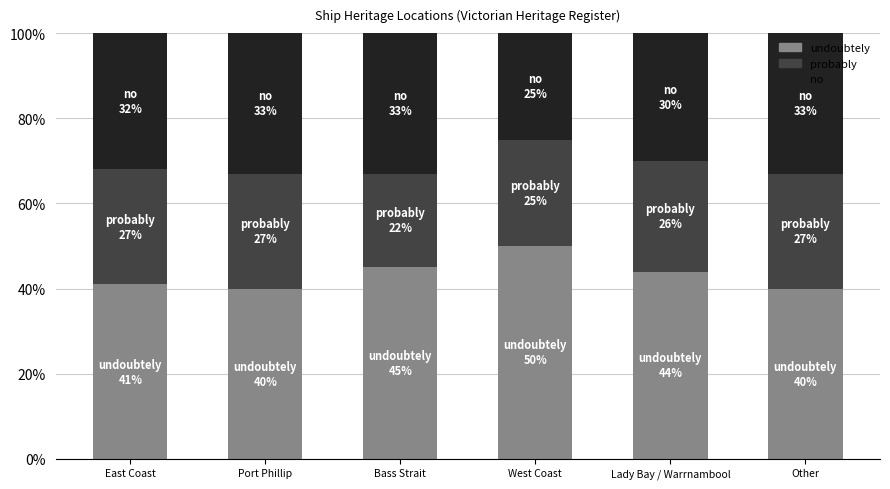

What is the total value across all series at Port Phillip?

100